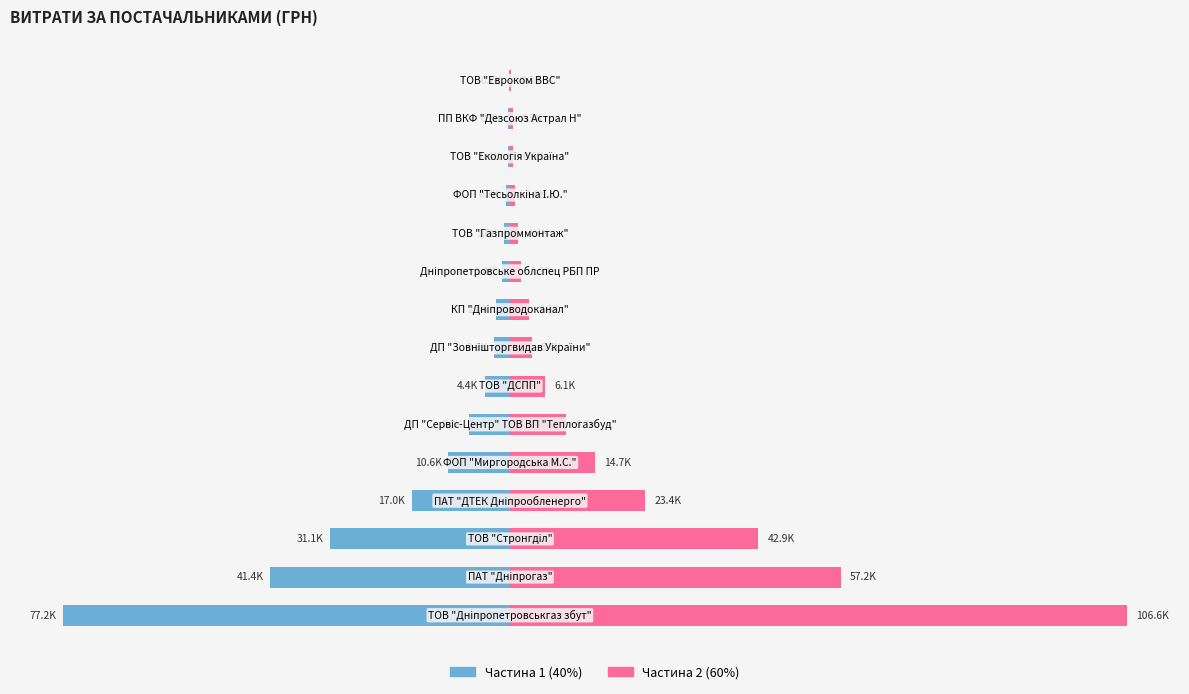

Rank the series by their average value, from lowest to highest.

Частина 1, Частина 2